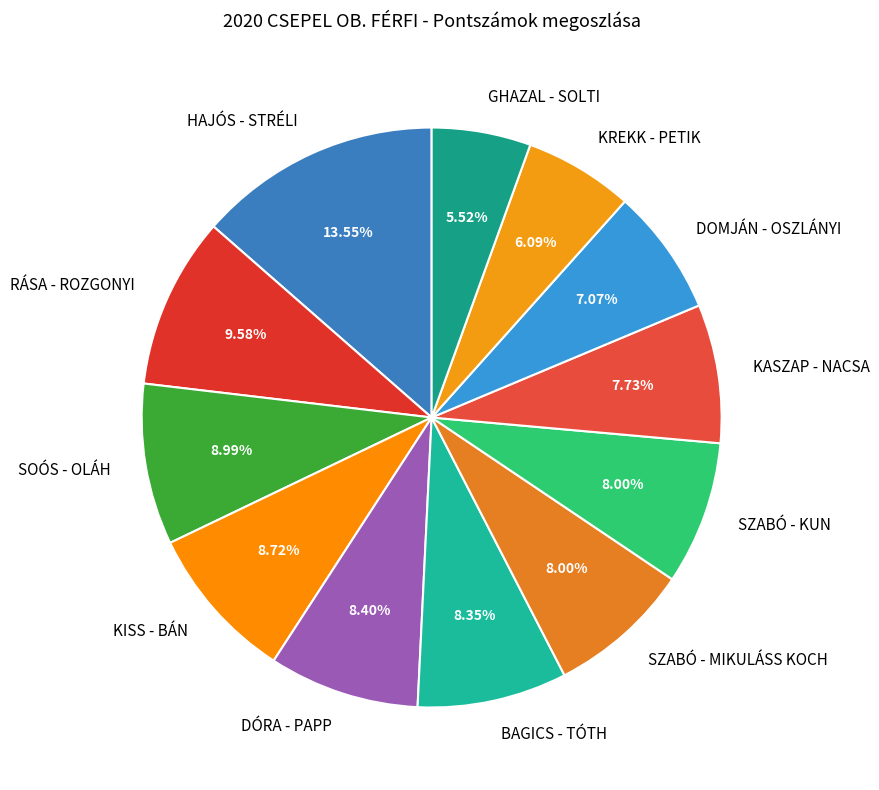

What is the ratio of the value at RÁSA - ROZGONYI to the value at SZABÓ - KUN?

1.2